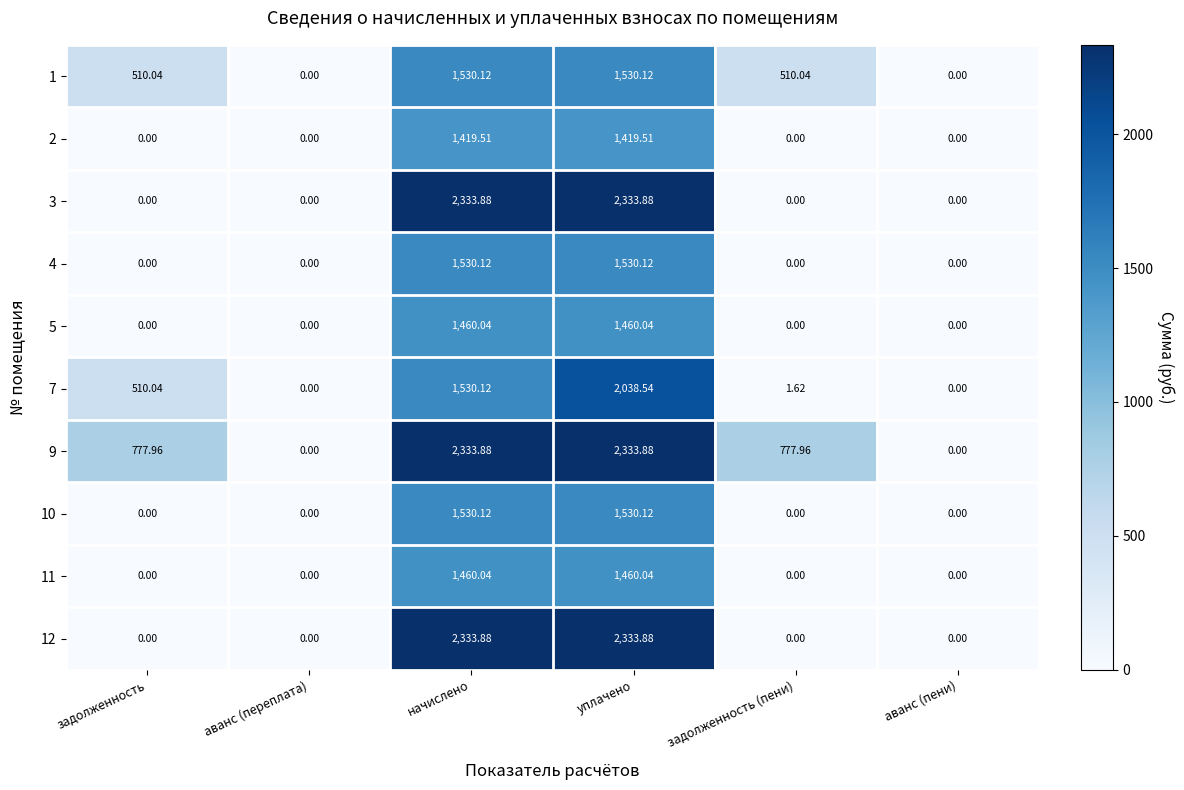

Which series has the largest total across all categories?

9